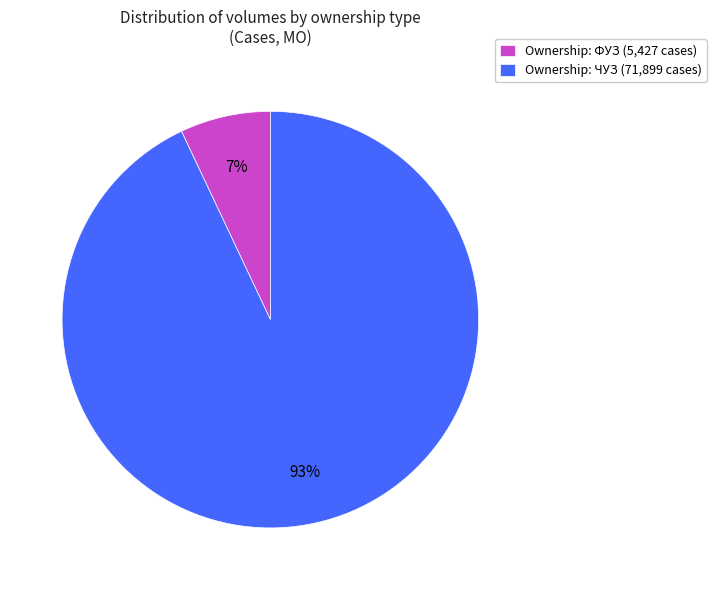

Is it true that Ownership: ФУЗ (5,427 cases) is 7% of the pie?

True